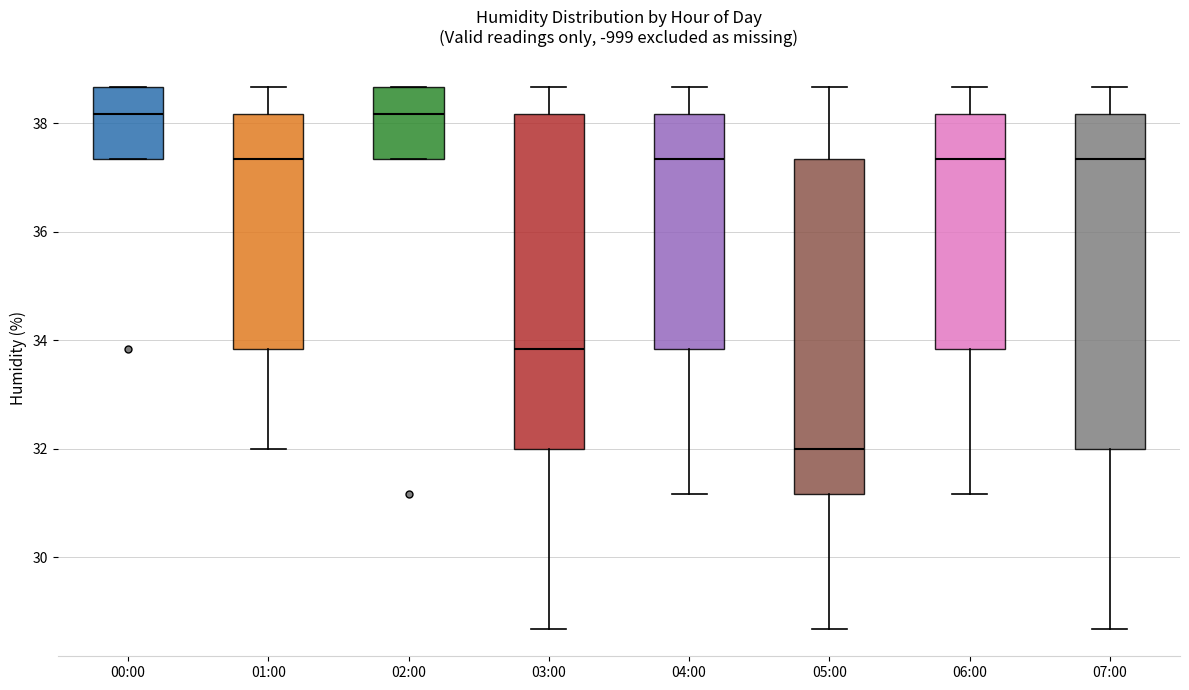

Reading left to right, read every box against the y-axis: the position of its median line, the range the box covers, and the ends of its whiskers. The values are not printed on the chart, so give them approximately, as read against the axis.

00:00: median 38.2, box 37.4 to 38.6, whiskers 37.4 to 38.6
01:00: median 37.4, box 33.8 to 38.2, whiskers 32.0 to 38.6
02:00: median 38.2, box 37.4 to 38.6, whiskers 37.4 to 38.6
03:00: median 33.8, box 32.0 to 38.2, whiskers 28.6 to 38.6
04:00: median 37.4, box 33.8 to 38.2, whiskers 31.2 to 38.6
05:00: median 32.0, box 31.2 to 37.4, whiskers 28.6 to 38.6
06:00: median 37.4, box 33.8 to 38.2, whiskers 31.2 to 38.6
07:00: median 37.4, box 32.0 to 38.2, whiskers 28.6 to 38.6